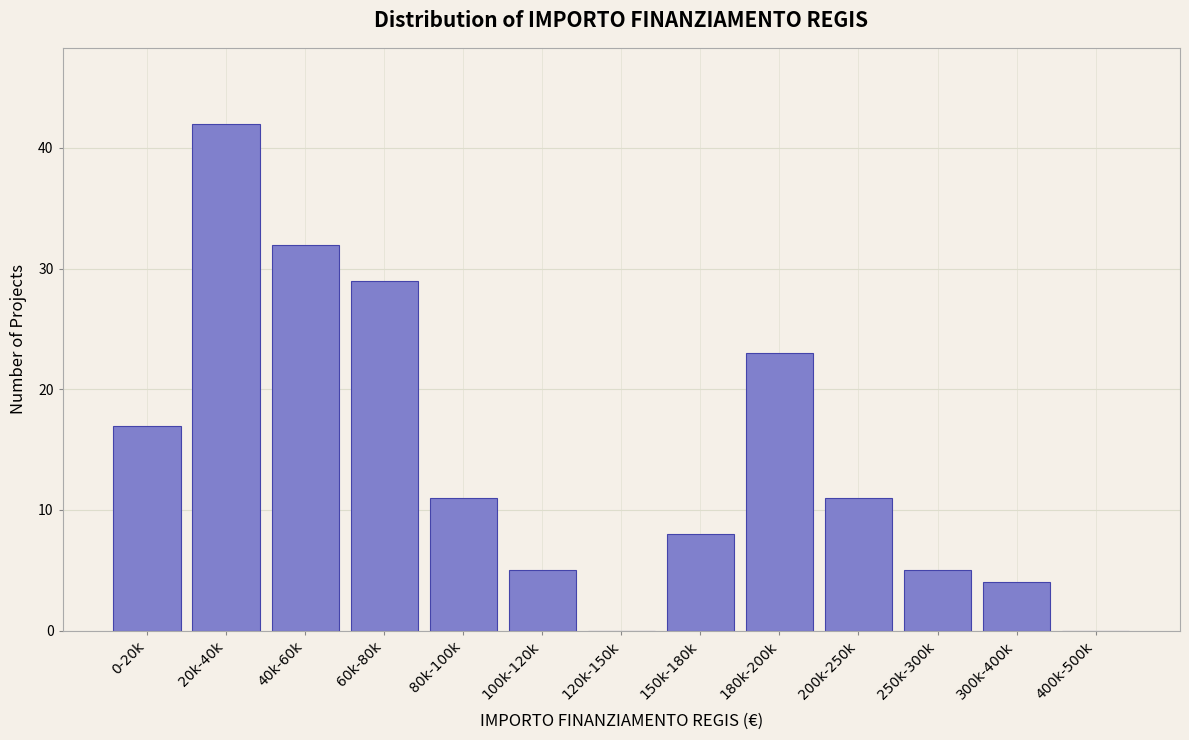

Reading left to right, extract all data points from this chart.

0-20k=17	20k-40k=42	40k-60k=32	60k-80k=29	80k-100k=11	100k-120k=5	120k-150k=0	150k-180k=8	180k-200k=23	200k-250k=11	250k-300k=5	300k-400k=4	400k-500k=0